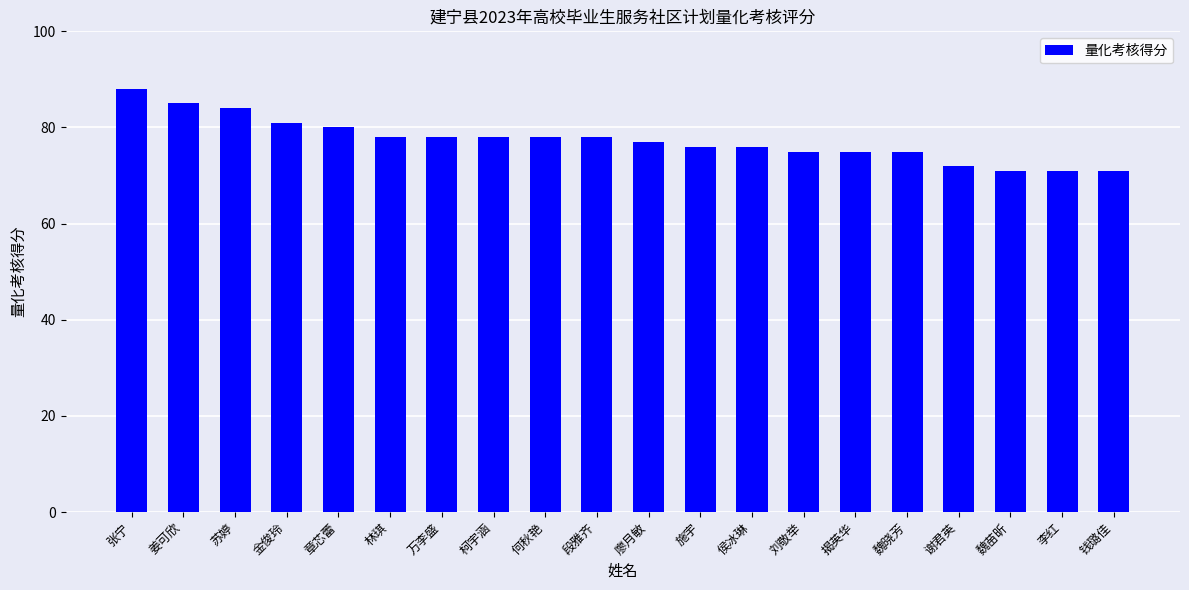

What is the change in value from 张宁 to 廖月敏?

-11